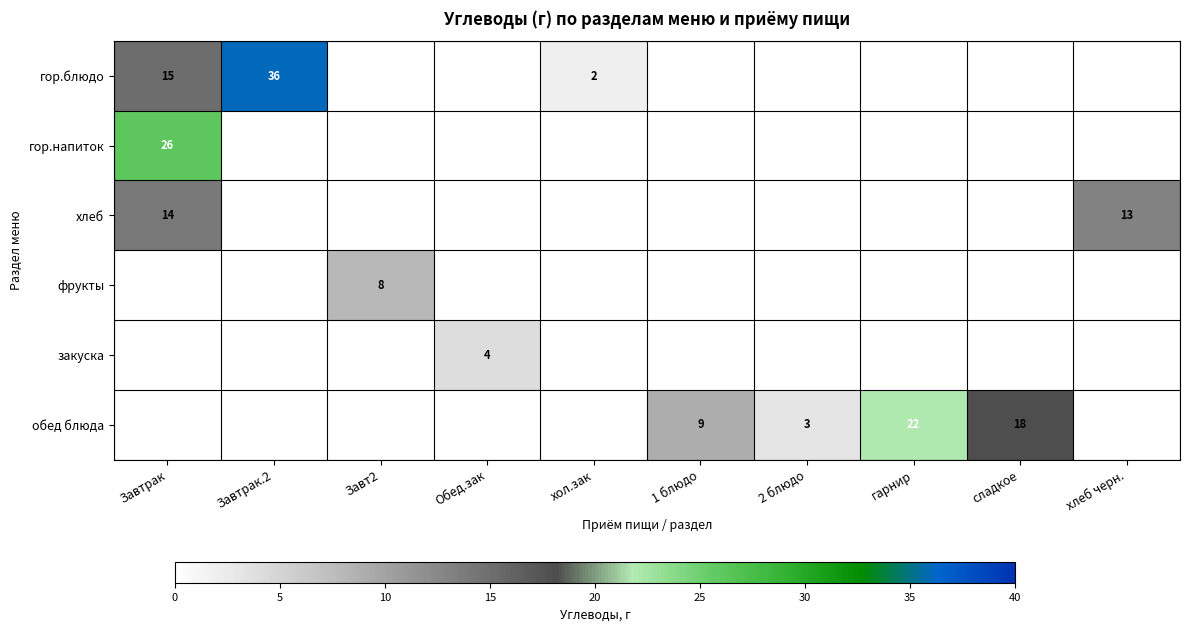

True or false: гор.блюдо has a value of 2 at хол.зак.

True